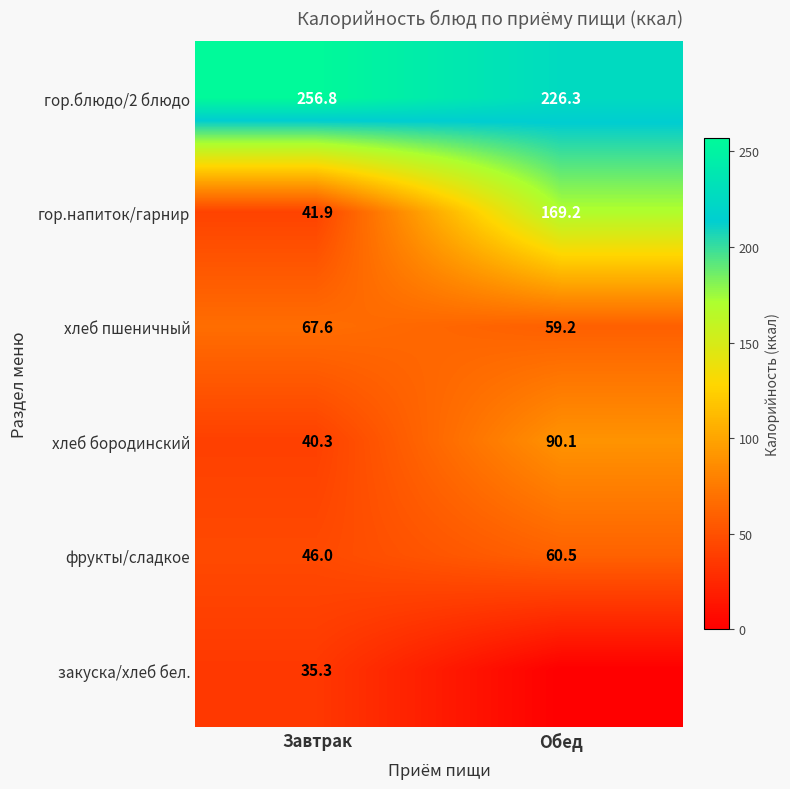

At which label does гор.блюдо/2 блюдо reach its peak?

Завтрак